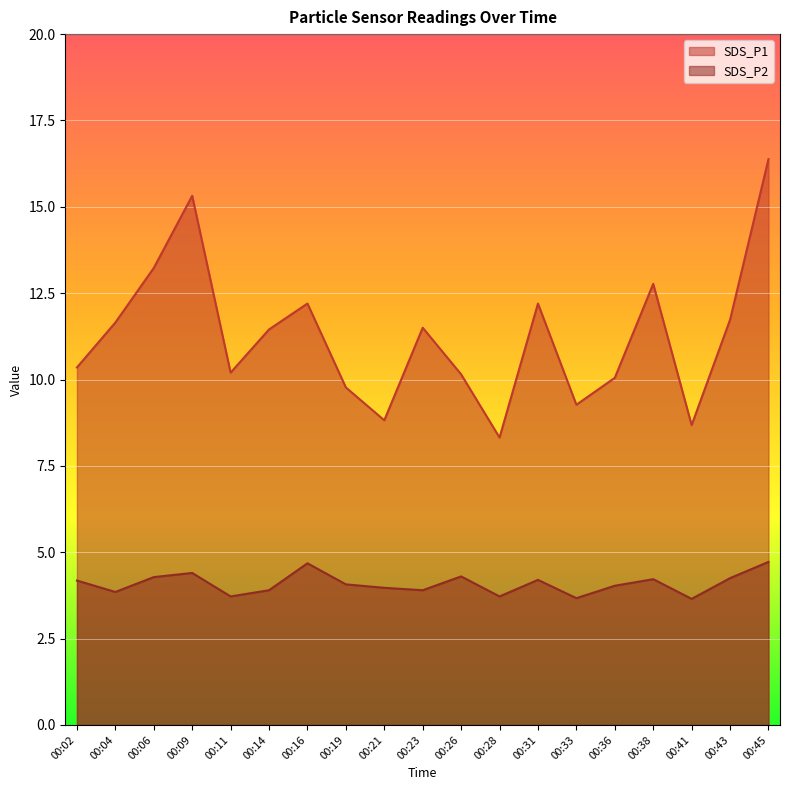

Reading left to right, list all the values displayed in this chart.

SDS_P1: 00:02=10.3	00:04=11.7	00:06=13.2	00:09=15.3	00:11=10.2	00:14=11.4	00:16=12.2	00:19=9.8	00:21=8.8	00:23=11.5	00:26=10.2	00:28=8.3	00:31=12.2	00:33=9.3	00:36=10.1	00:38=12.8	00:41=8.7	00:43=11.7	00:45=16.4
SDS_P2: 00:02=4.2	00:04=3.9	00:06=4.3	00:09=4.4	00:11=3.7	00:14=3.9	00:16=4.7	00:19=4.1	00:21=4.0	00:23=3.9	00:26=4.3	00:28=3.7	00:31=4.2	00:33=3.7	00:36=4.0	00:38=4.2	00:41=3.6	00:43=4.2	00:45=4.7